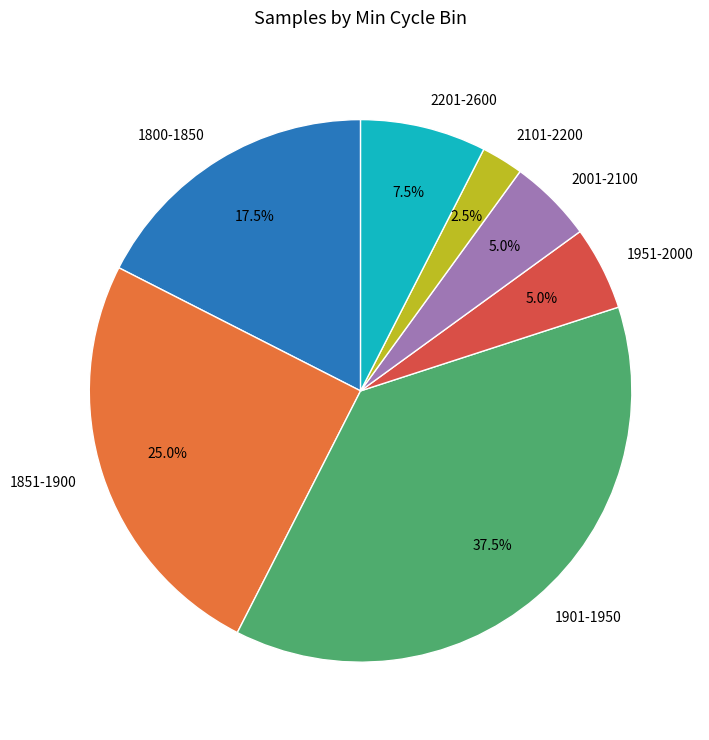

What is the total percentage of 2201-2600 and 1851-1900?

32.5%